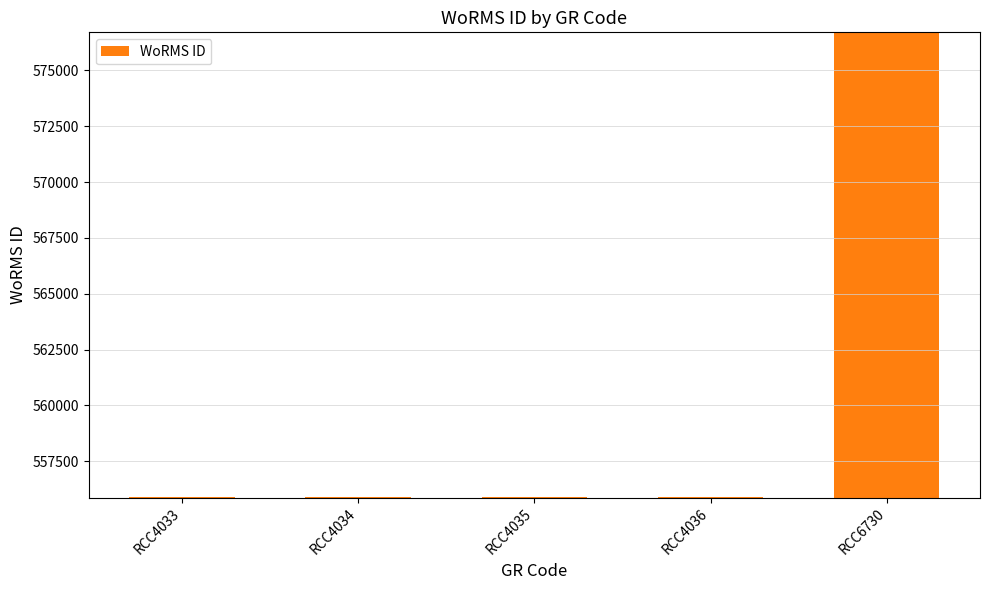

What is the value of the 1st bar from the left?

555895